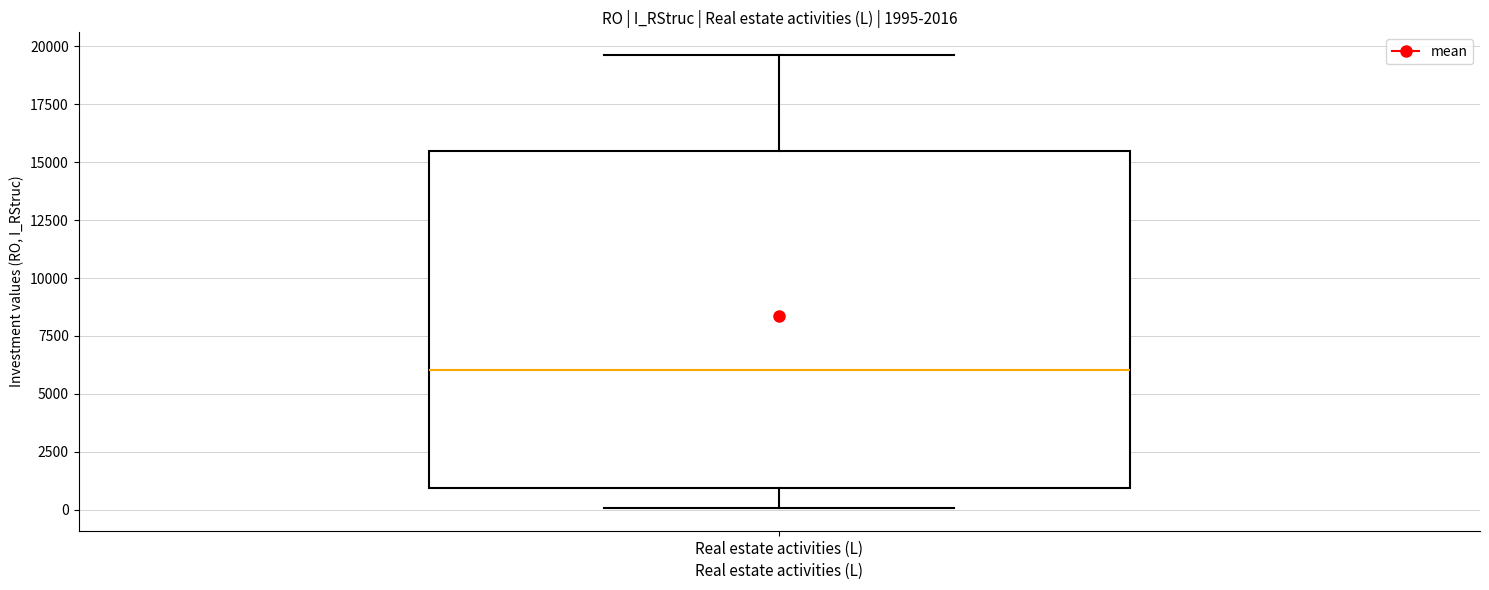

Where does the upper whisker of the box for Real estate activities (L) end on the y-axis? The values are not printed on the chart, so give them approximately, as read against the axis.

19500